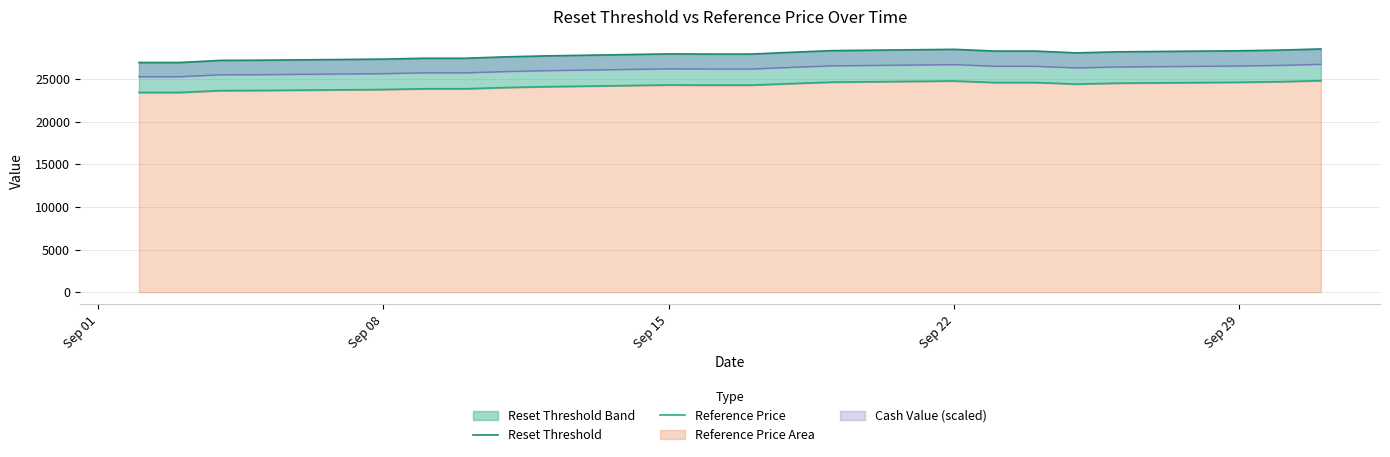

True or false: Reset Threshold and Reference Price cross at least once.

False